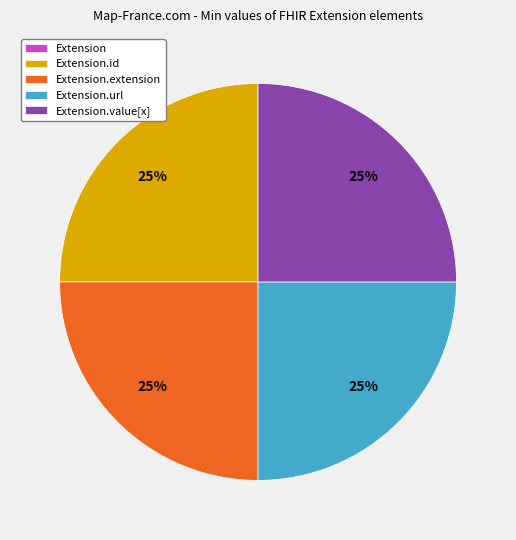

Does any single category account for the majority?

No